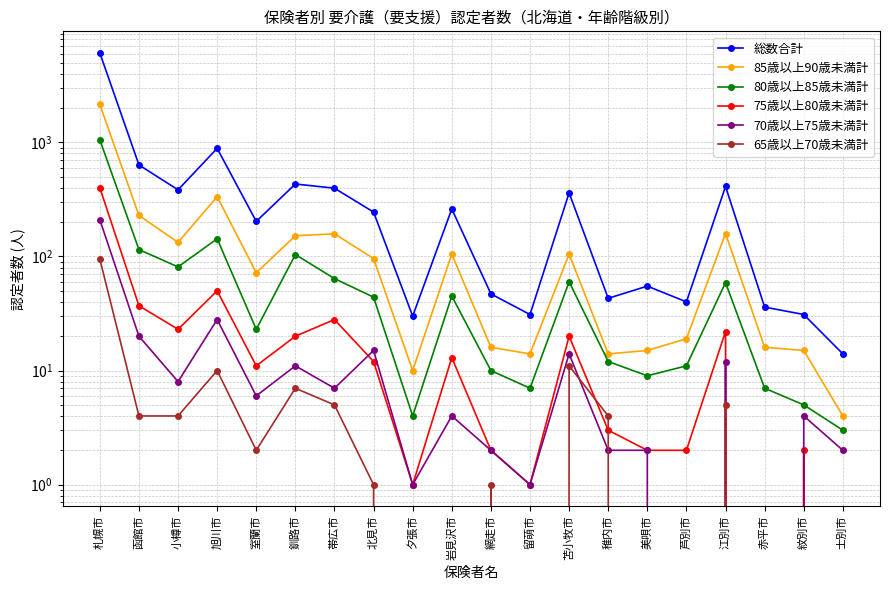

At which category does 70歳以上75歳未満計 reach its first local peak?

旭川市